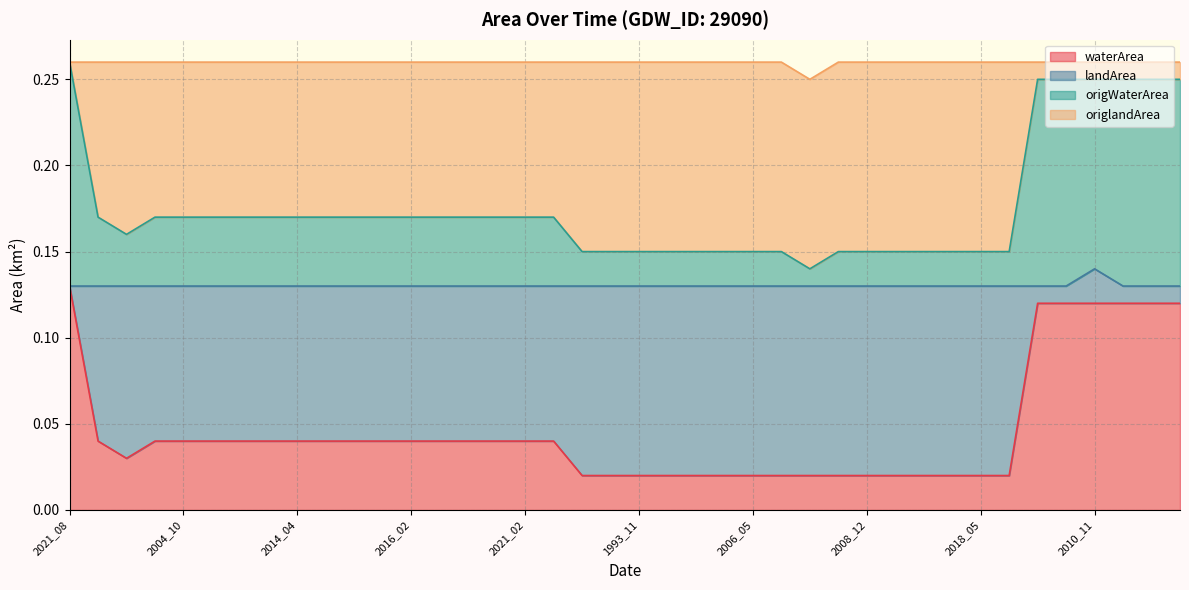

How many categories are shown in the chart?

40